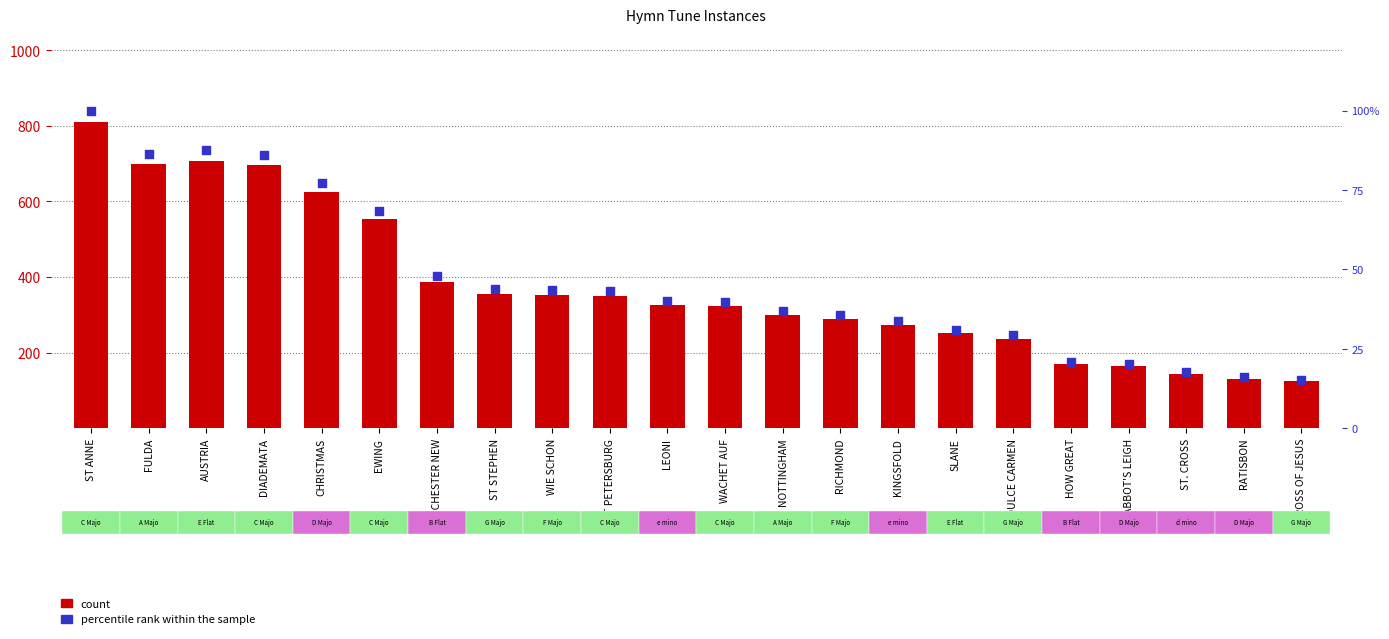

Which series reaches the minimum Y coordinate?

percentile rank within the sample